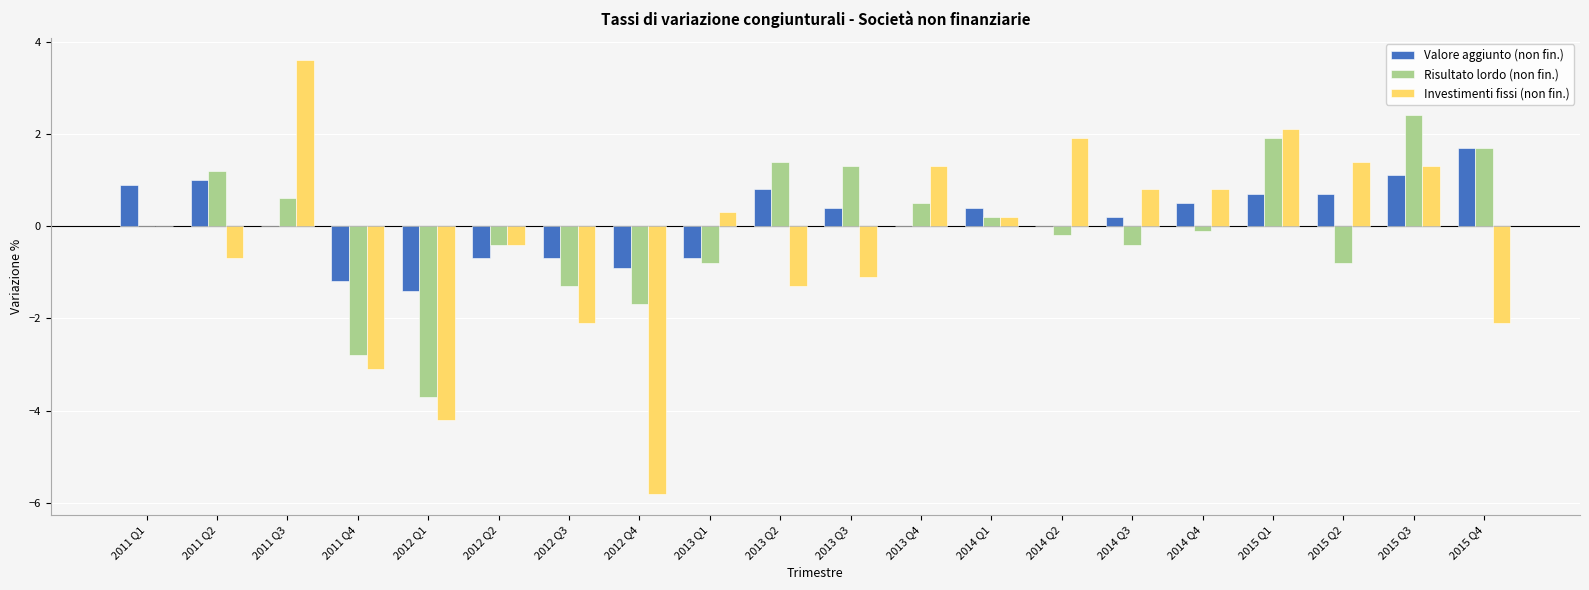

Reading left to right, transcribe all the data shown in this chart.

Valore aggiunto (non fin.): 0.9	1.0	0.0	-1.2	-1.4	-0.7	-0.7	-0.9	-0.7	0.8	0.4	0.0	0.4	0.0	0.2	0.5	0.7	0.7	1.1	1.7
Risultato lordo (non fin.): 0.0	1.2	0.6	-2.8	-3.7	-0.4	-1.3	-1.7	-0.8	1.4	1.3	0.5	0.2	-0.2	-0.4	-0.1	1.9	-0.8	2.4	1.7
Investimenti fissi (non fin.): 0.0	-0.7	3.6	-3.1	-4.2	-0.4	-2.1	-5.8	0.3	-1.3	-1.1	1.3	0.2	1.9	0.8	0.8	2.1	1.4	1.3	-2.1